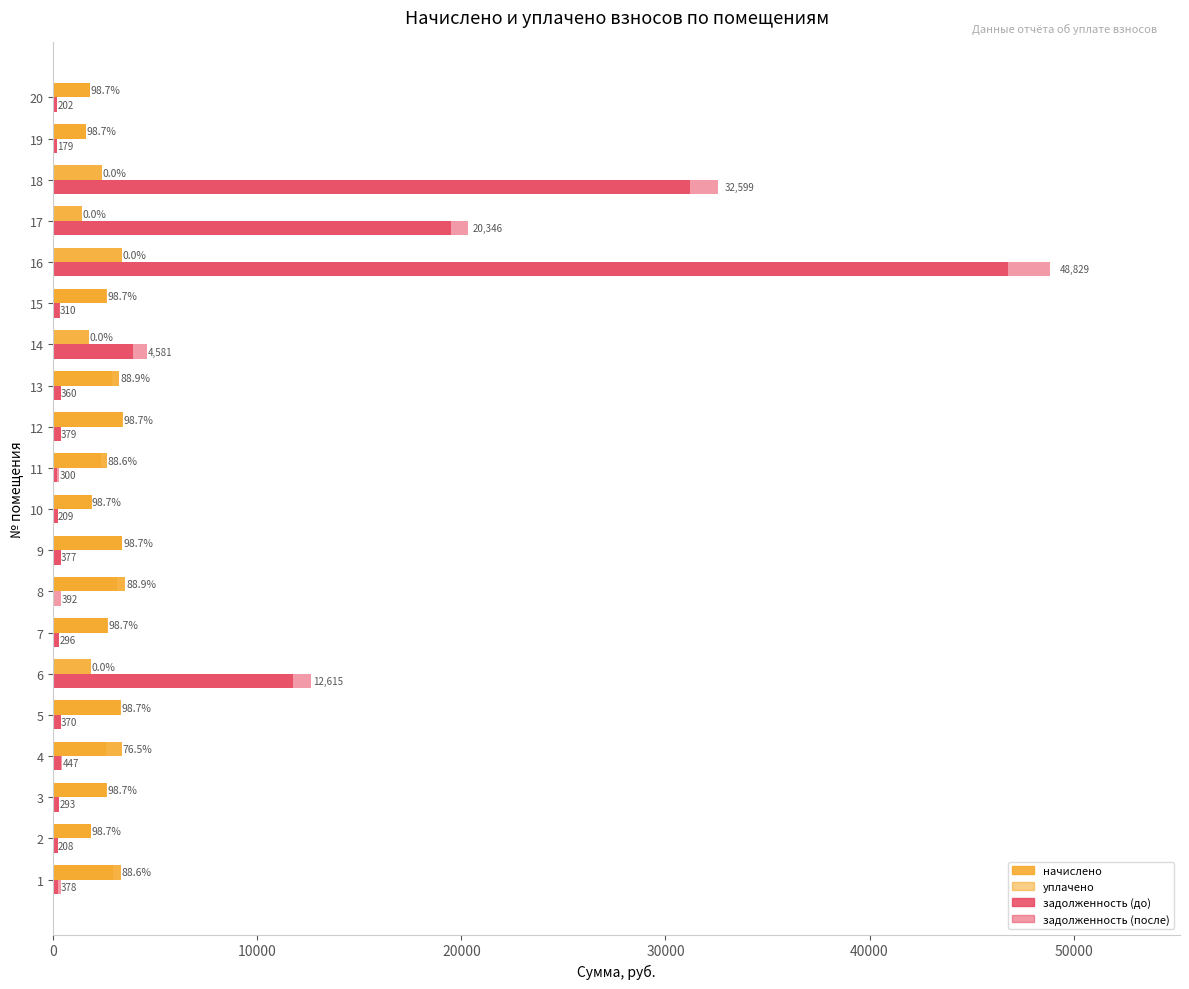

What is the average value of the уплачено series?

1939.2